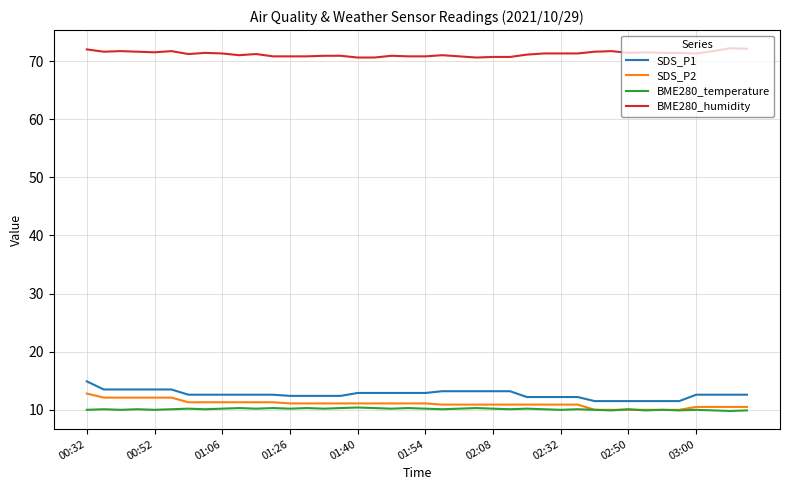

True or false: BME280_humidity and SDS_P1 cross at least once.

False